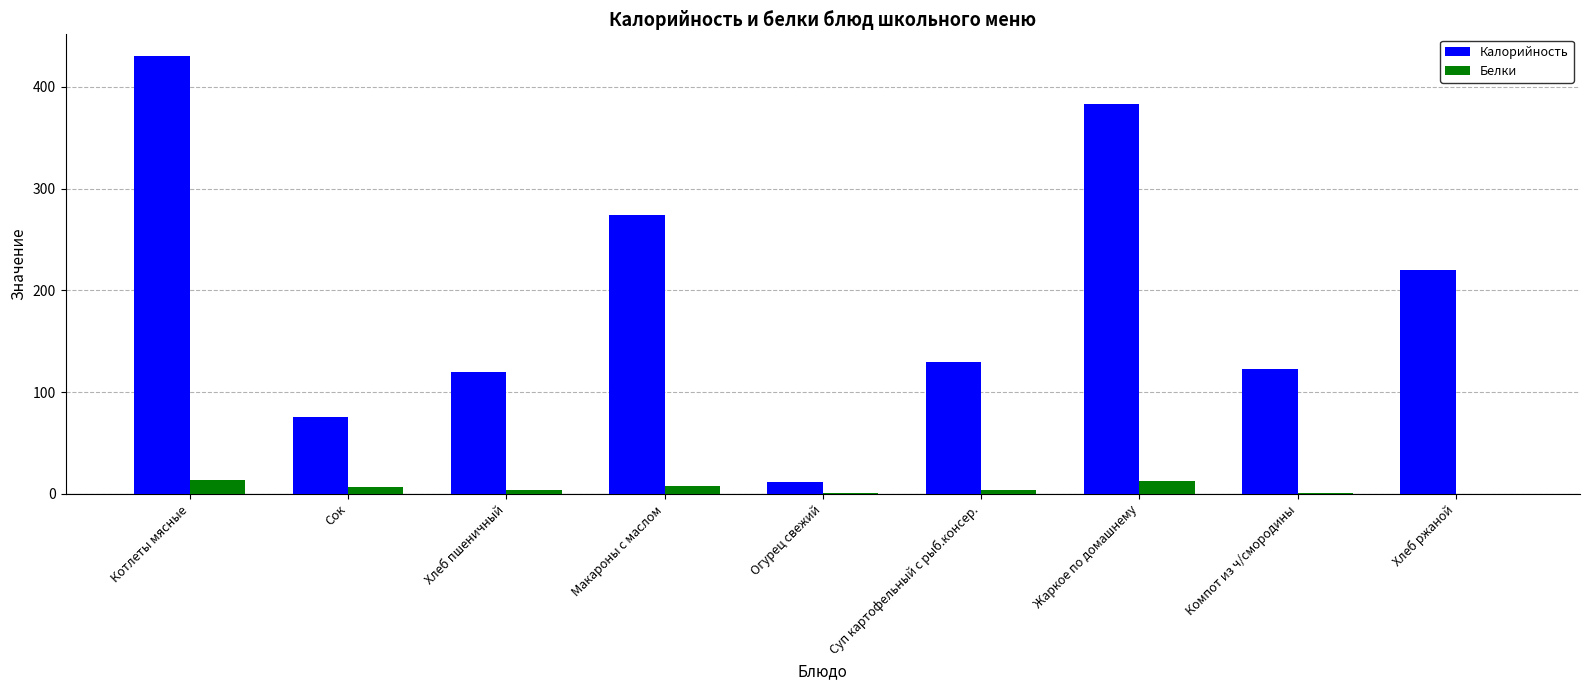

What is the maximum value for Белки?

13.6